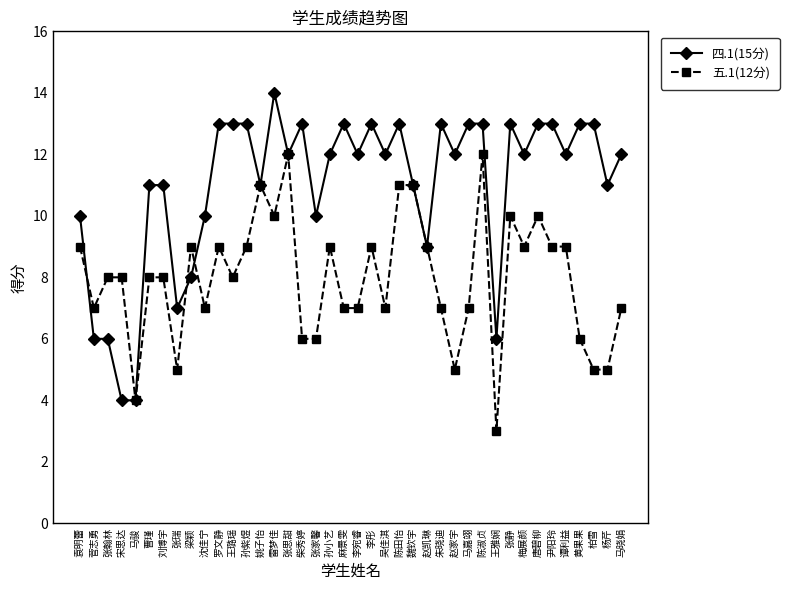

What value does the 四.1(15分) series have at 梅展颜, to the nearest 10?

10